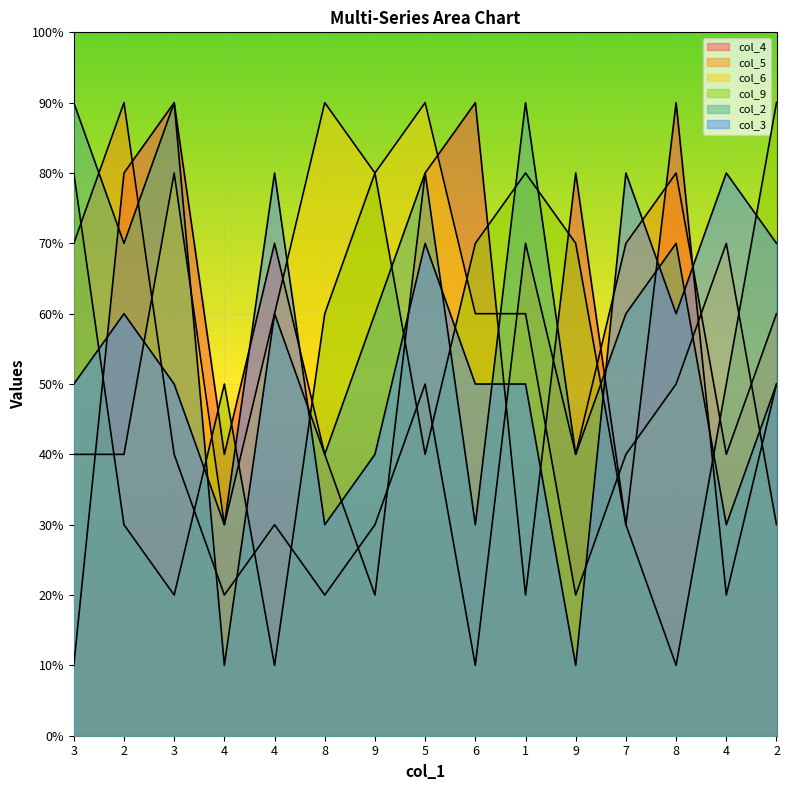

Reading left to right, transcribe all the data shown in this chart.

col_4: 3=1	2=8	3=9	4=4	4=7	8=4	9=2	5=8	6=9	1=2	9=8	7=3	8=9	4=2	2=5
col_5: 3=7	2=9	3=4	4=2	4=3	8=2	9=3	5=5	6=1	1=7	9=4	7=7	8=8	4=4	2=6
col_6: 3=4	2=4	3=8	4=3	4=6	8=9	9=8	5=9	6=6	1=6	9=2	7=4	8=5	4=7	2=3
col_9: 3=8	2=3	3=2	4=5	4=1	8=6	9=8	5=4	6=7	1=8	9=7	7=3	8=1	4=5	2=9
col_2: 3=9	2=7	3=9	4=1	4=6	8=4	9=6	5=8	6=3	1=9	9=4	7=6	8=7	4=3	2=5
col_3: 3=5	2=6	3=5	4=3	4=8	8=3	9=4	5=7	6=5	1=5	9=1	7=8	8=6	4=8	2=7